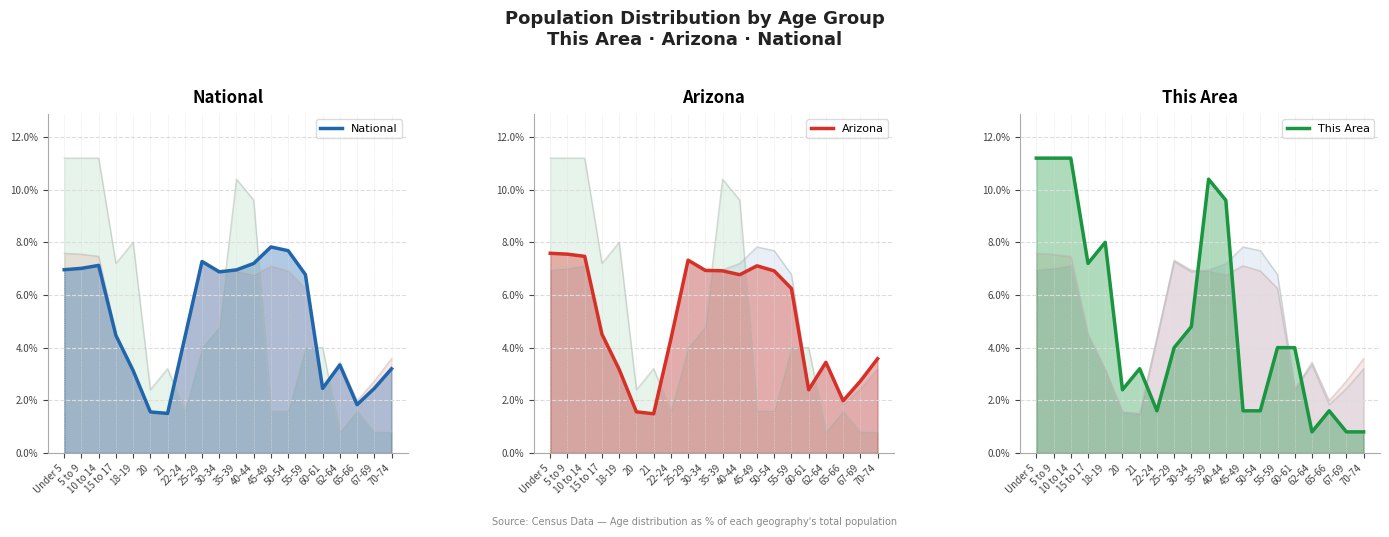

True or false: Arizona (line) has a value of 6.8 at 40-44.

True